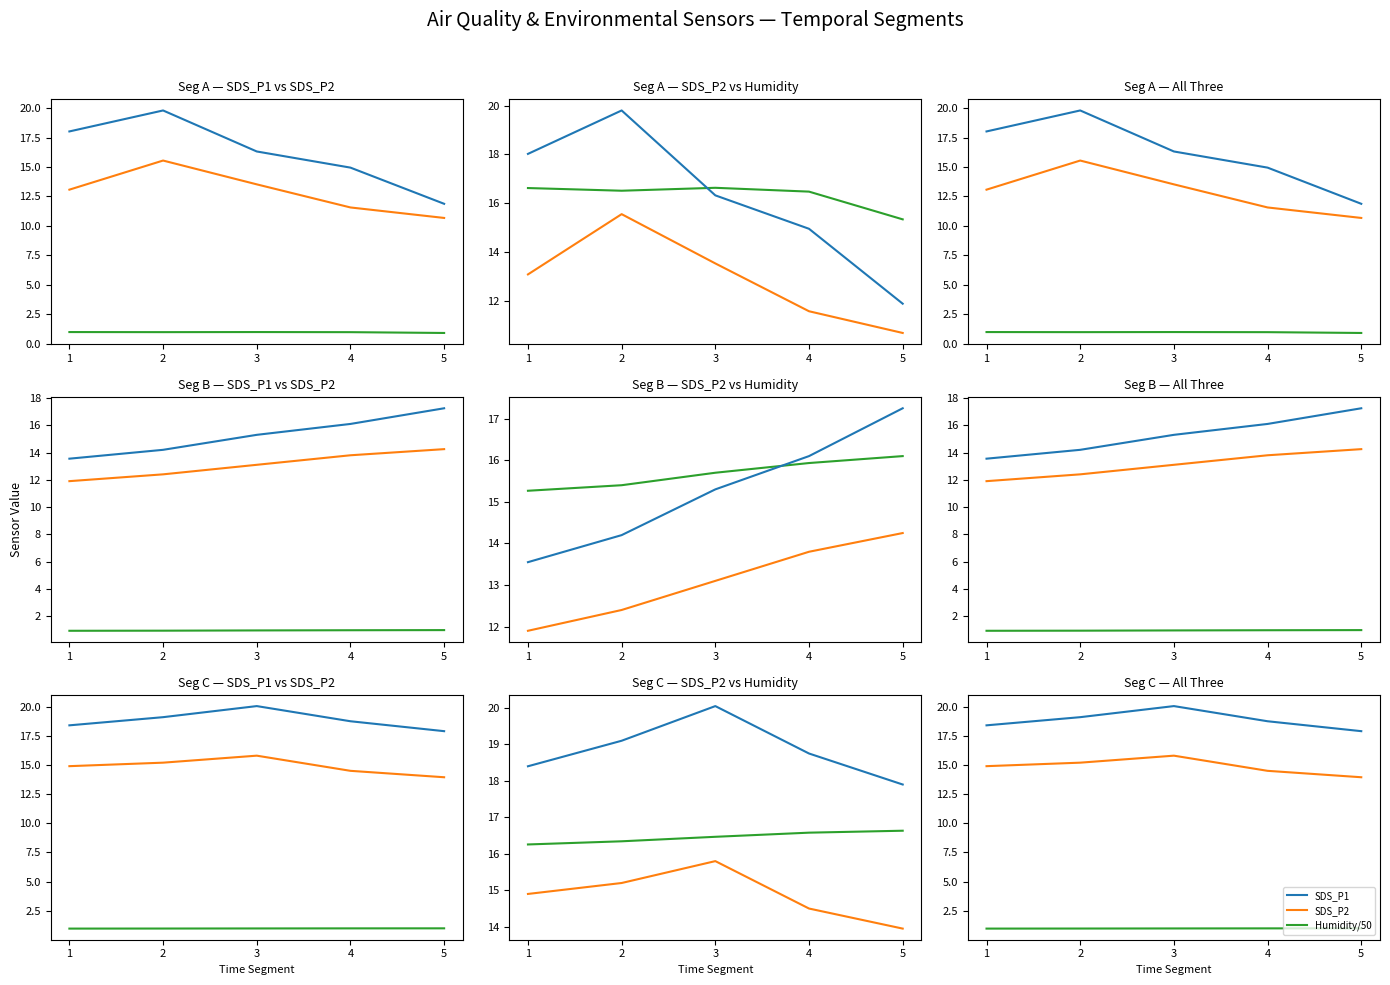

Does the chart have visible grid lines?

No